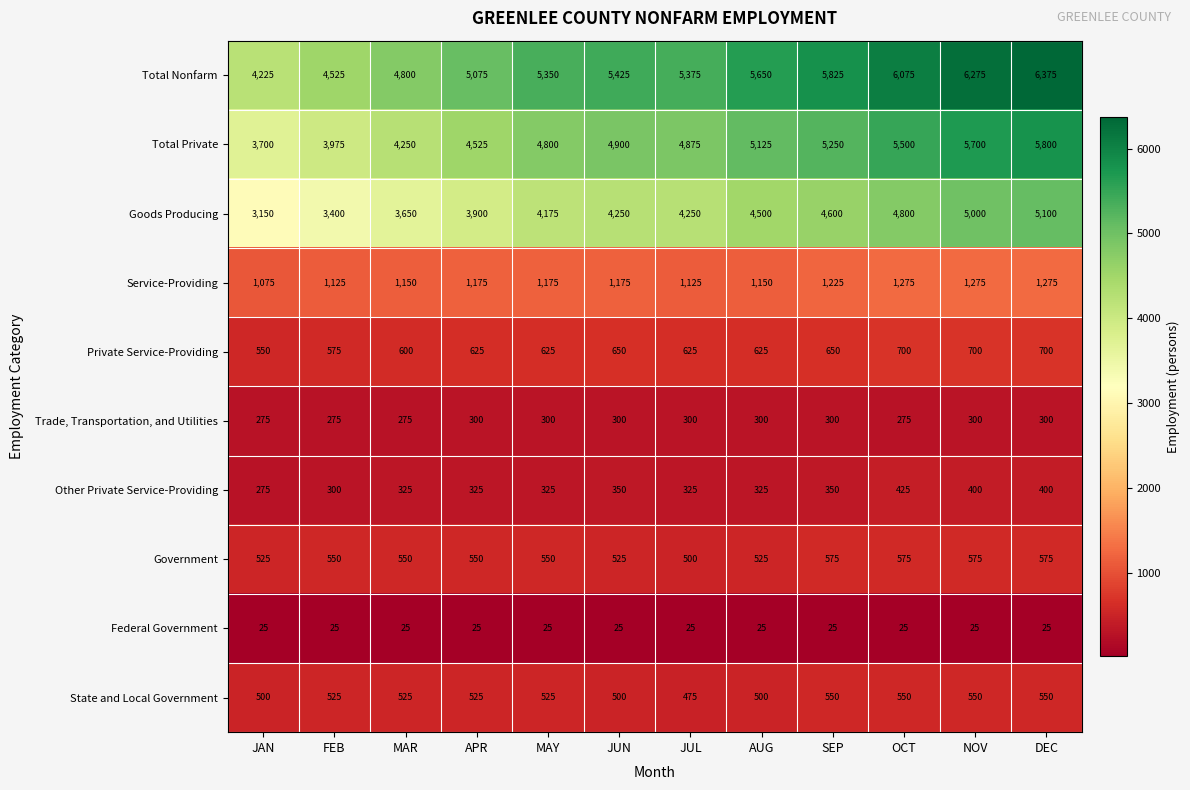

What is the total value across all series at DEC?

21100